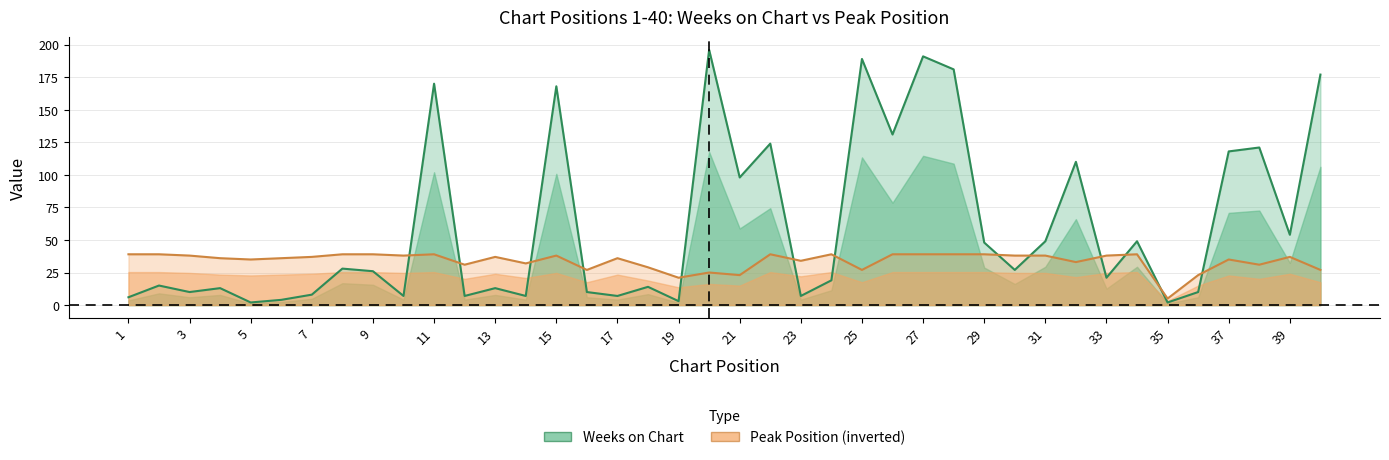

Is it true that Weeks on Chart equals 10 at 16?

True